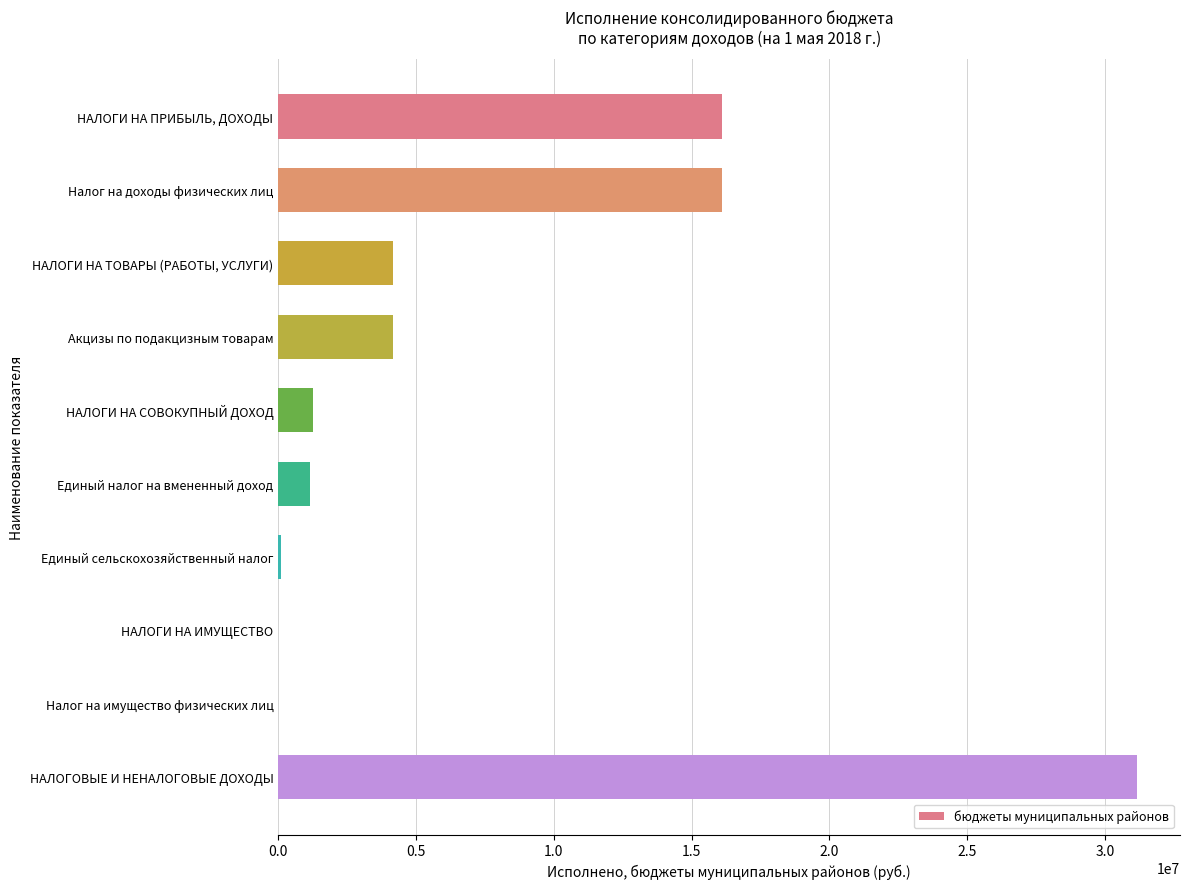

The chart shows a value of 6129629.6 at Акцизы по подакцизным товарам. True or false?

False